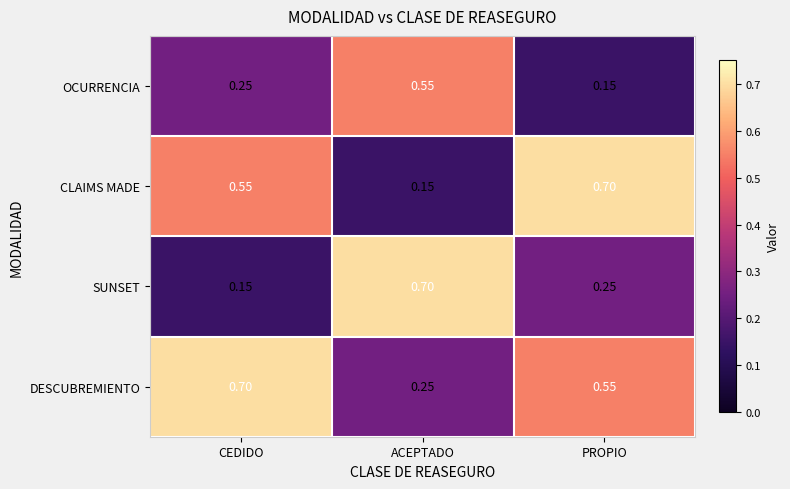

List the series in order of their overall mean, highest first.

DESCUBREMIENTO, CLAIMS MADE, SUNSET, OCURRENCIA